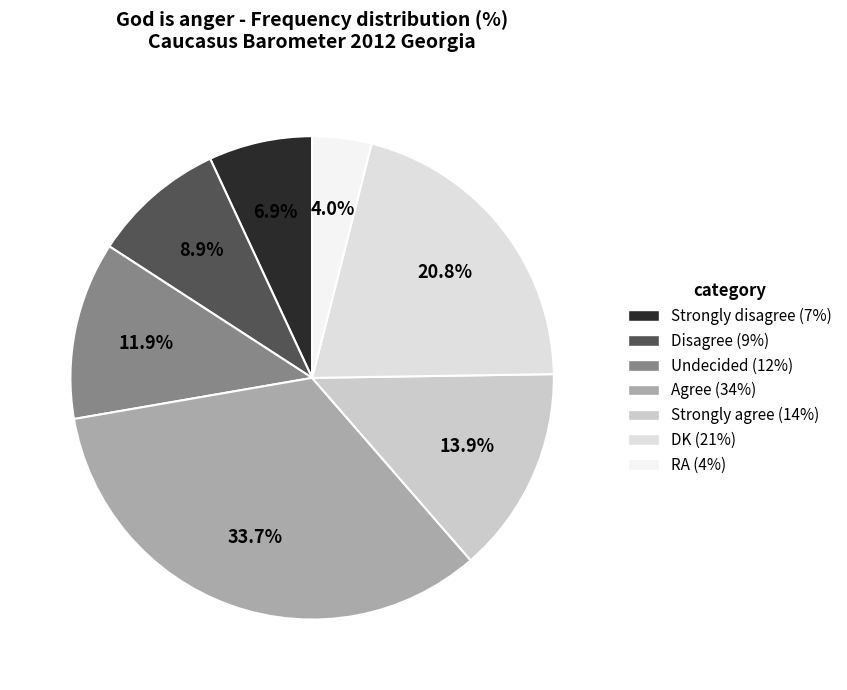

Is there a majority slice in this chart?

No